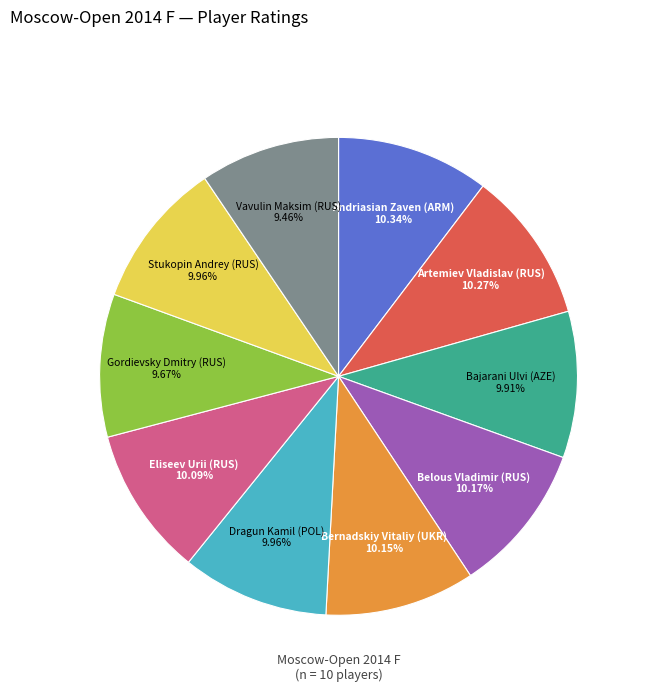

What portion of the pie excludes Belous Vladimir (RUS)?

89.8%